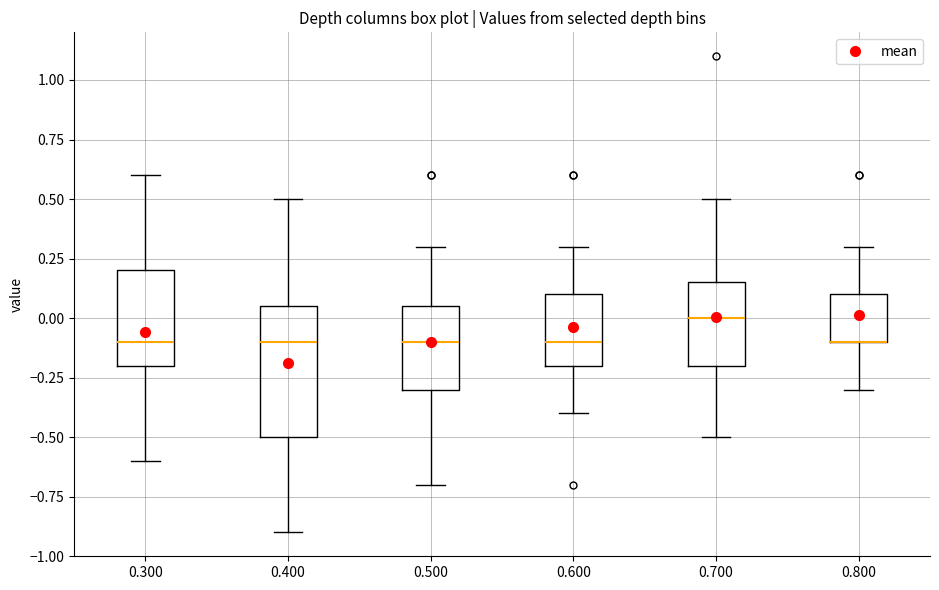

Reading left to right, read every box against the y-axis: the position of its median line, the range the box covers, and the ends of its whiskers. The values are not printed on the chart, so give them approximately, as read against the axis.

0.300: median -0.10, box -0.20 to 0.20, whiskers -0.60 to 0.60
0.400: median -0.10, box -0.50 to 0.05, whiskers -0.90 to 0.50
0.500: median -0.10, box -0.30 to 0.05, whiskers -0.70 to 0.30
0.600: median -0.10, box -0.20 to 0.10, whiskers -0.40 to 0.30
0.700: median 0.00, box -0.20 to 0.15, whiskers -0.50 to 0.50
0.800: median -0.10 (drawn on the box's lower edge), box -0.10 to 0.10, whiskers -0.30 to 0.30